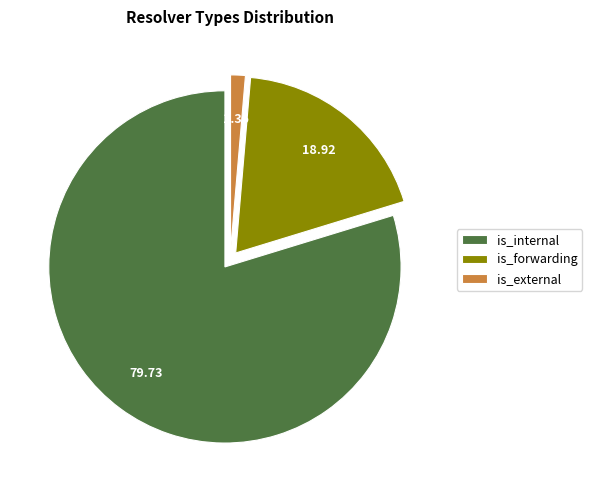

Is there a majority slice in this chart?

Yes